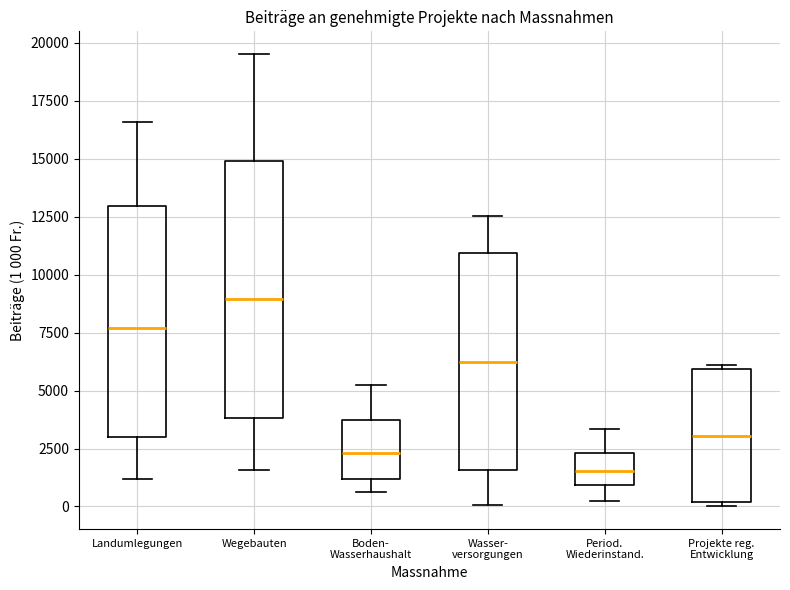

Reading left to right, read every box against the y-axis: the position of its median line, the range the box covers, and the ends of its whiskers. The values are not printed on the chart, so give them approximately, as read against the axis.

Landumlegungen: median 7500, box 3000 to 13000, whiskers 1000 to 16500
Wegebauten: median 9000, box 4000 to 15000, whiskers 1500 to 19500
Boden- Wasserhaushalt: median 2500, box 1000 to 3500, whiskers 500 to 5000
Wasser- versorgungen: median 6000, box 1500 to 11000, whiskers 0 to 12500
Period. Wiederinstand.: median 1500, box 1000 to 2500, whiskers 500 to 3500
Projekte reg. Entwicklung: median 3000, box 0 to 6000, whiskers 0 (just below the box's lower edge) to 6000 (just above the box's upper edge)